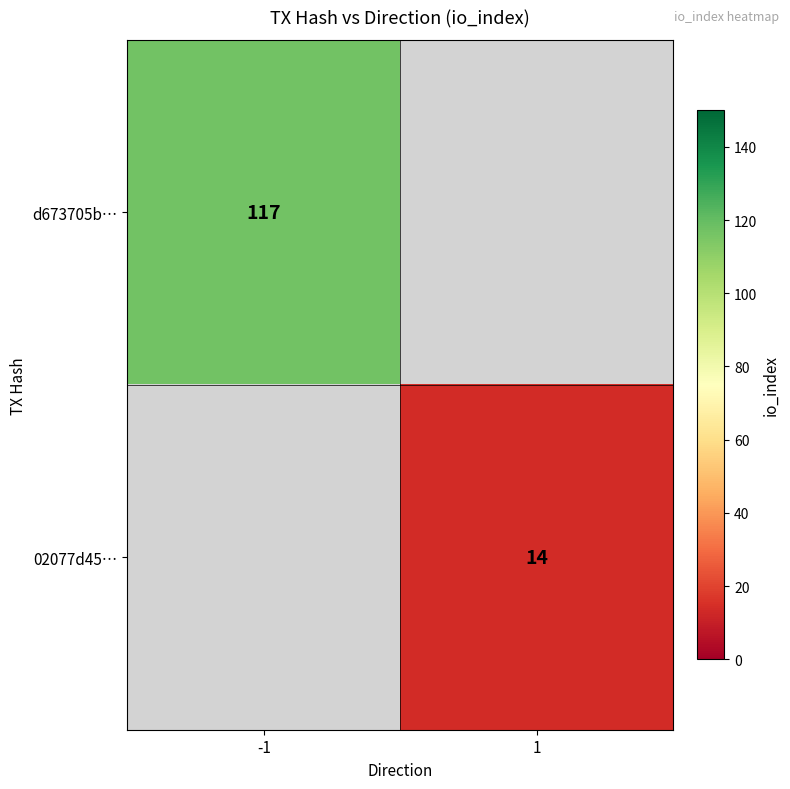

Is the value of 02077d45… at 1 greater than the value of d673705b… at -1?

No